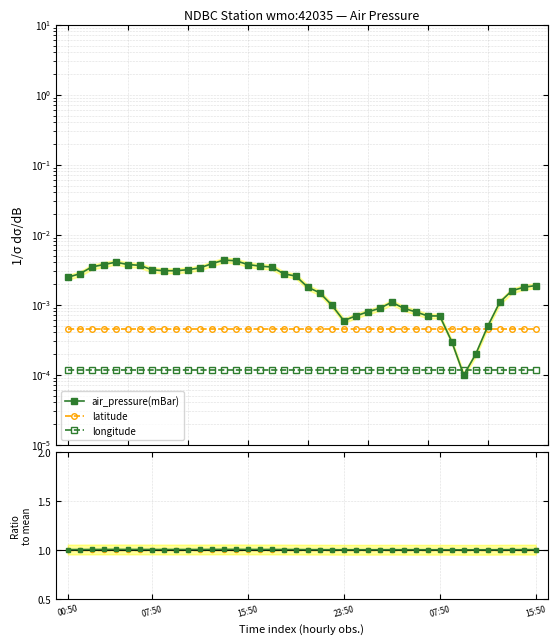

At which label does longitude reach its minimum?

00:50